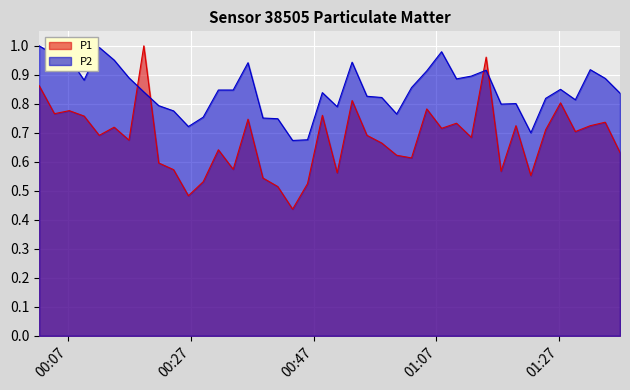

Which series has the widest spread of values?

P1